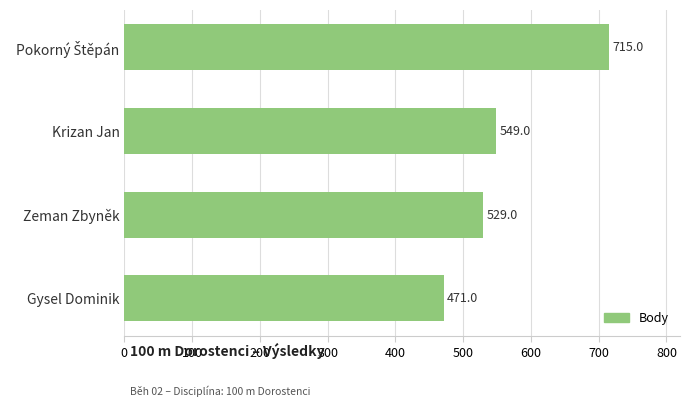

What is the change in value from Zeman Zbyněk to Gysel Dominik?

-58